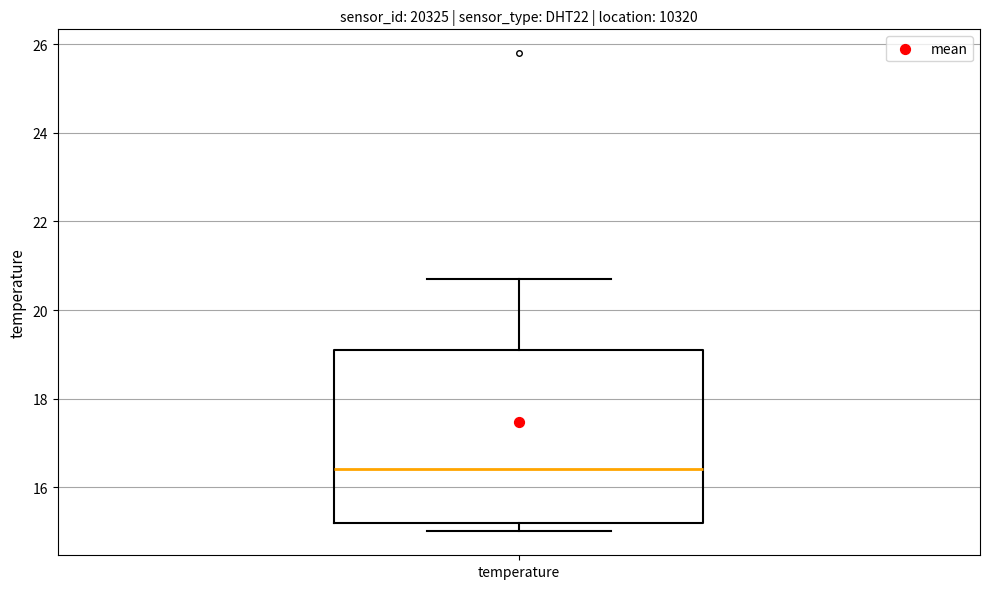

Where is the upper edge of the box for temperature on the y-axis? The values are not printed on the chart, so give them approximately, as read against the axis.

19.2